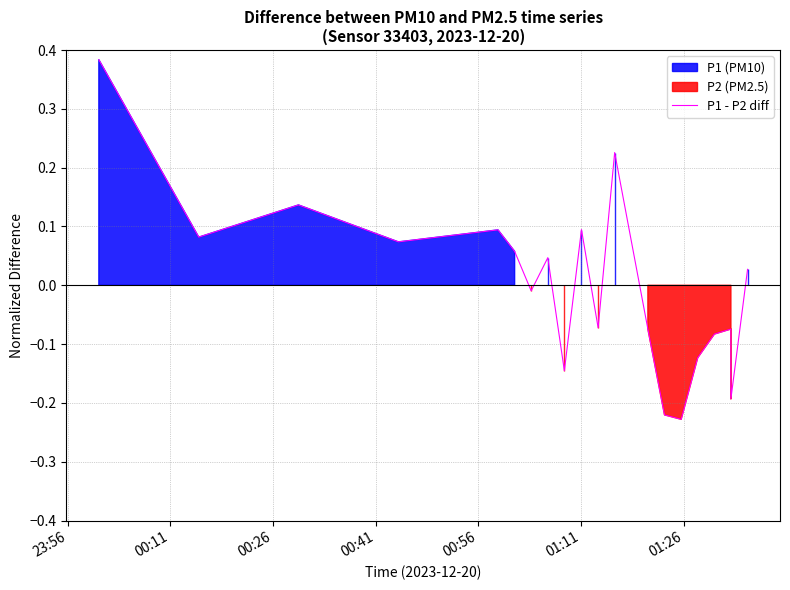

Reading left to right, transcribe all the data shown in this chart.

0.4	0.1	0.1	0.1	0.1	0.1	-0.0	0.0	-0.1	0.1	-0.1	0.2	-0.1	-0.2	-0.2	-0.1	-0.1	-0.1	-0.2	0.0